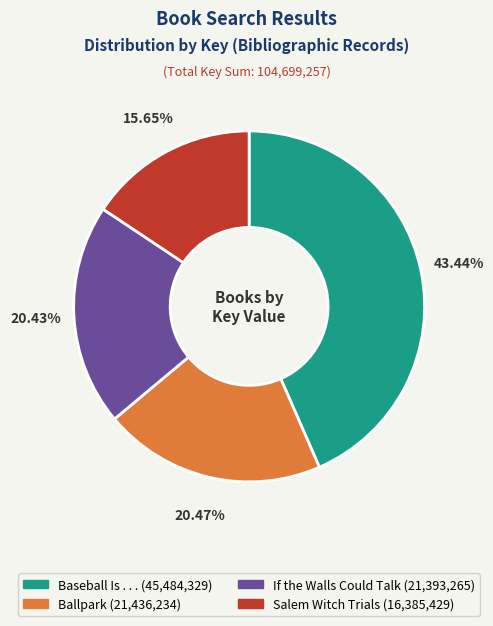

Is there any slice that represents more than half of the pie?

No